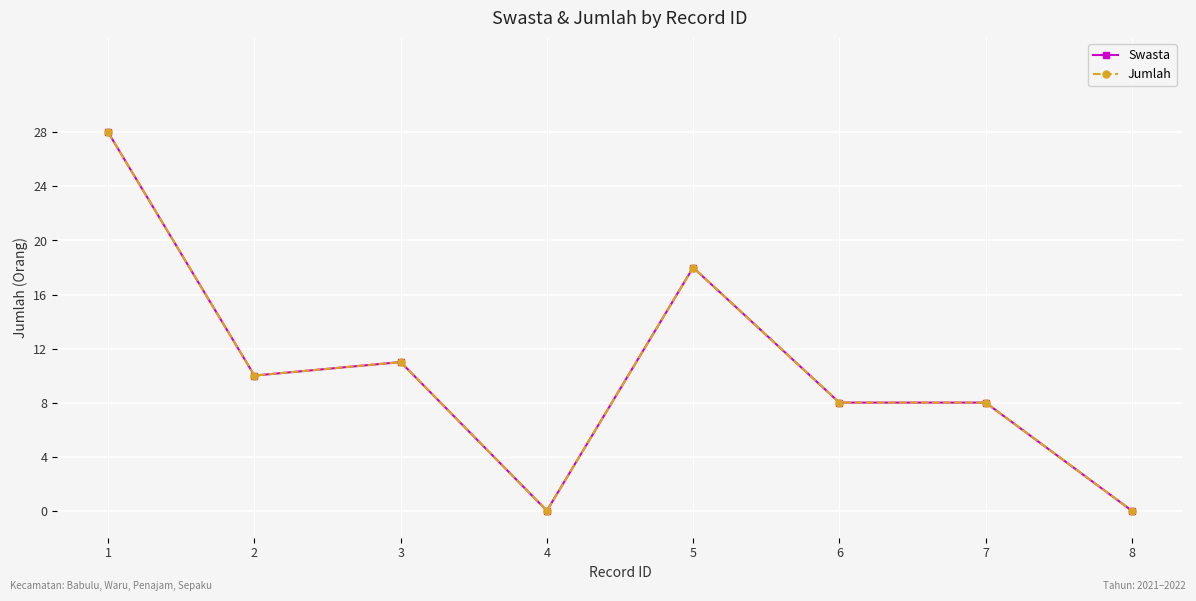

Does the chart have visible grid lines?

Yes